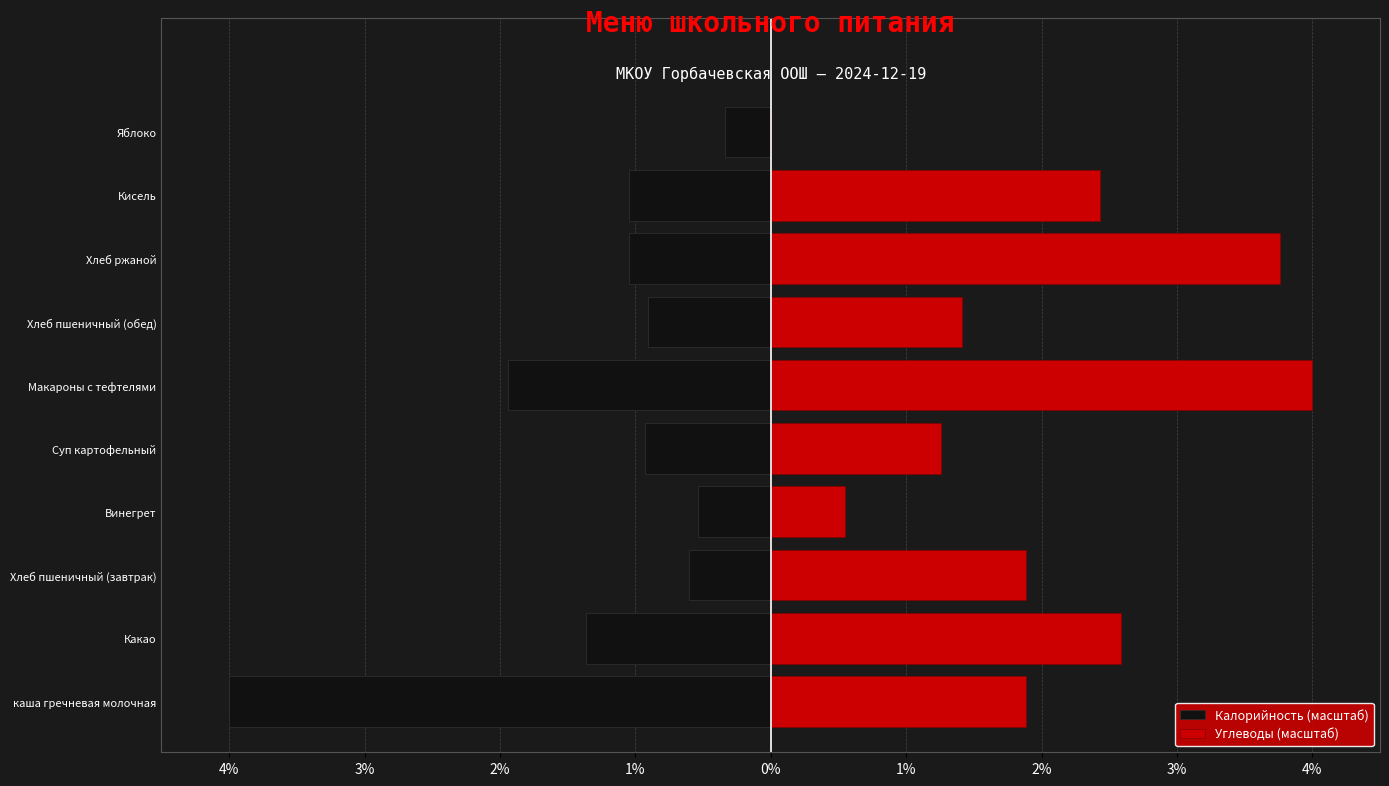

Reading left to right, extract all data points from this chart.

Калорийность (масштаб): -4.0	-1.4	-0.6	-0.5	-0.9	-1.9	-0.9	-1.1	-1.1	-0.3
Углеводы (масштаб): 1.9	2.6	1.9	0.5	1.3	4.0	1.4	3.8	2.4	0.0